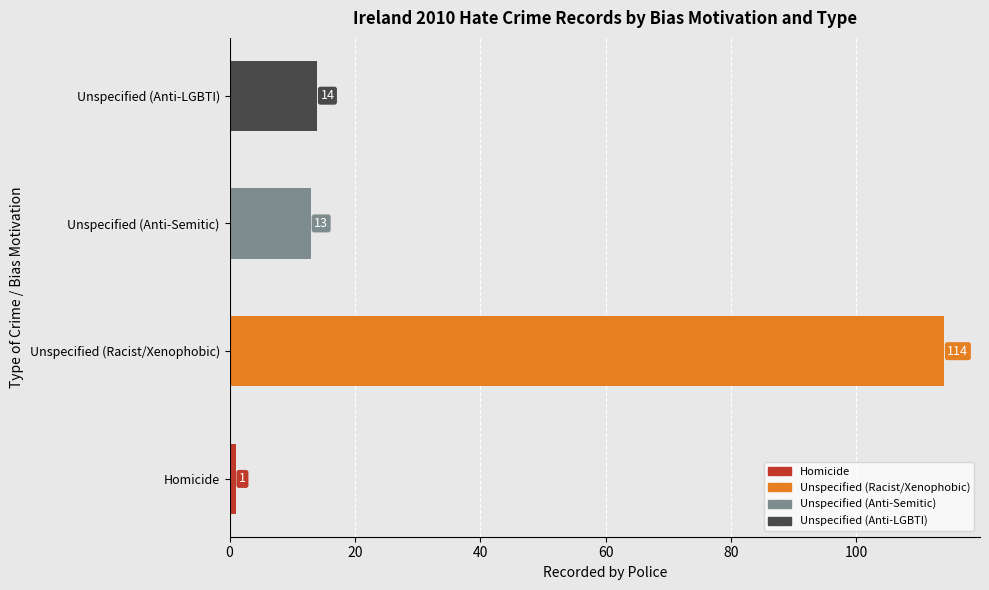

What is the minimum value shown in the chart?

1